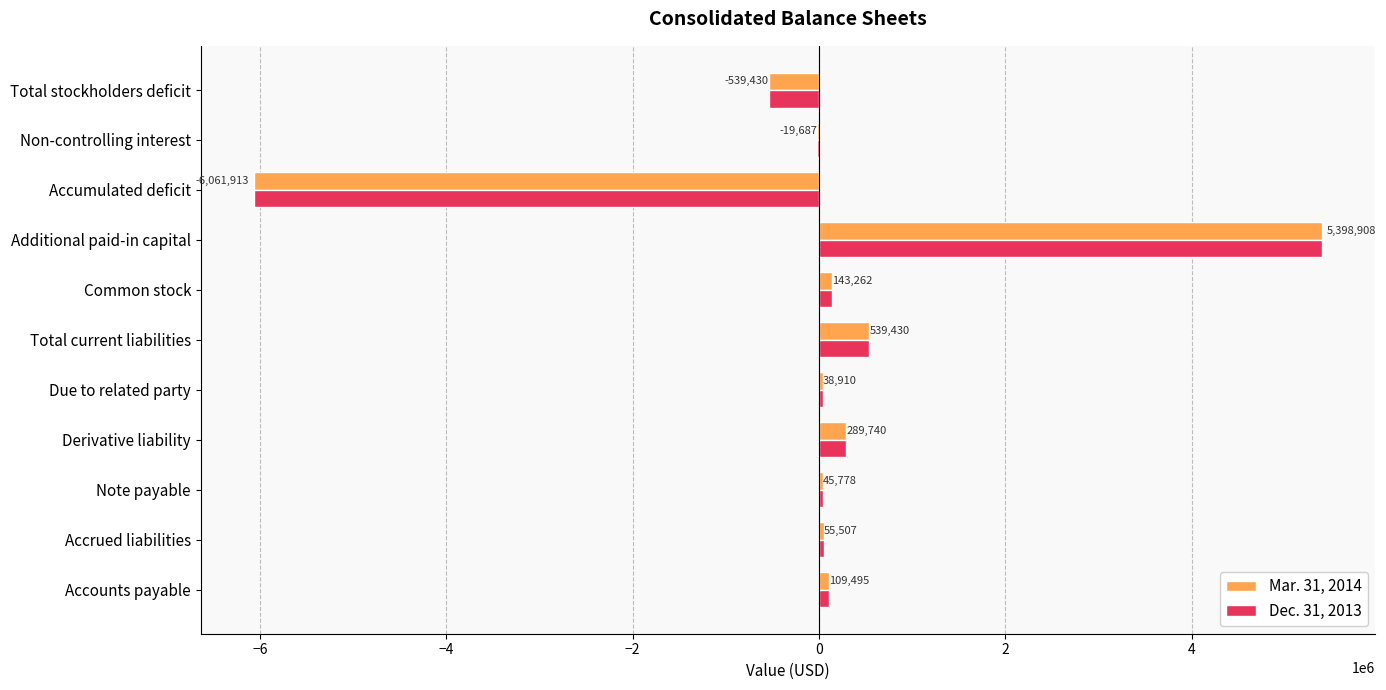

Read the Mar. 31, 2014 value at Total current liabilities, to the nearest 100.

539400